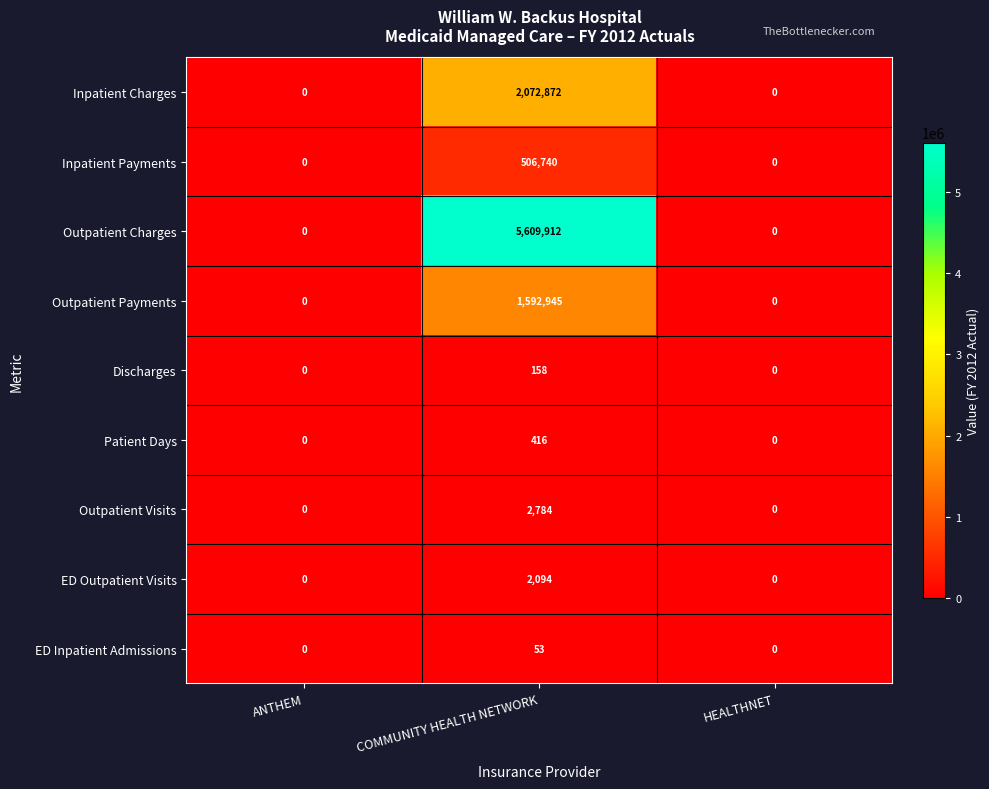

True or false: Inpatient Payments has a value of 312864 at COMMUNITY HEALTH NETWORK.

False